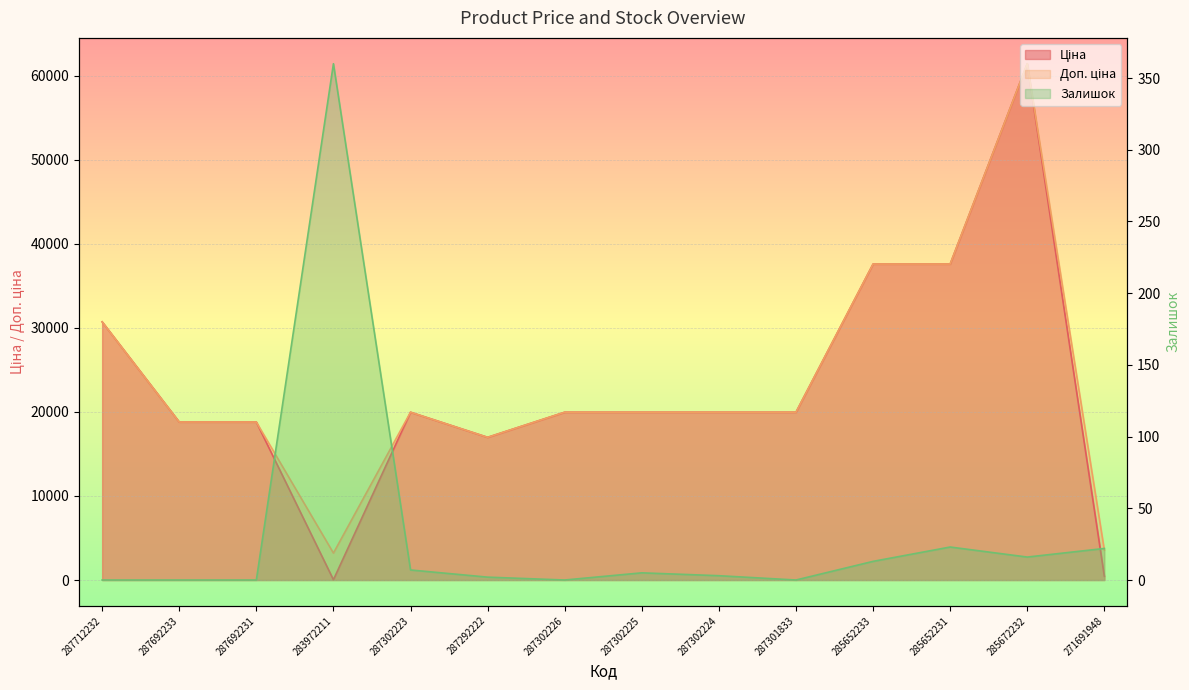

What is the label of the 4th point from the right?

285652233